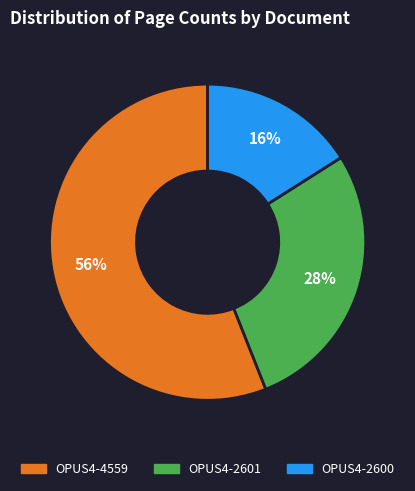

How many segments does this pie chart have?

3